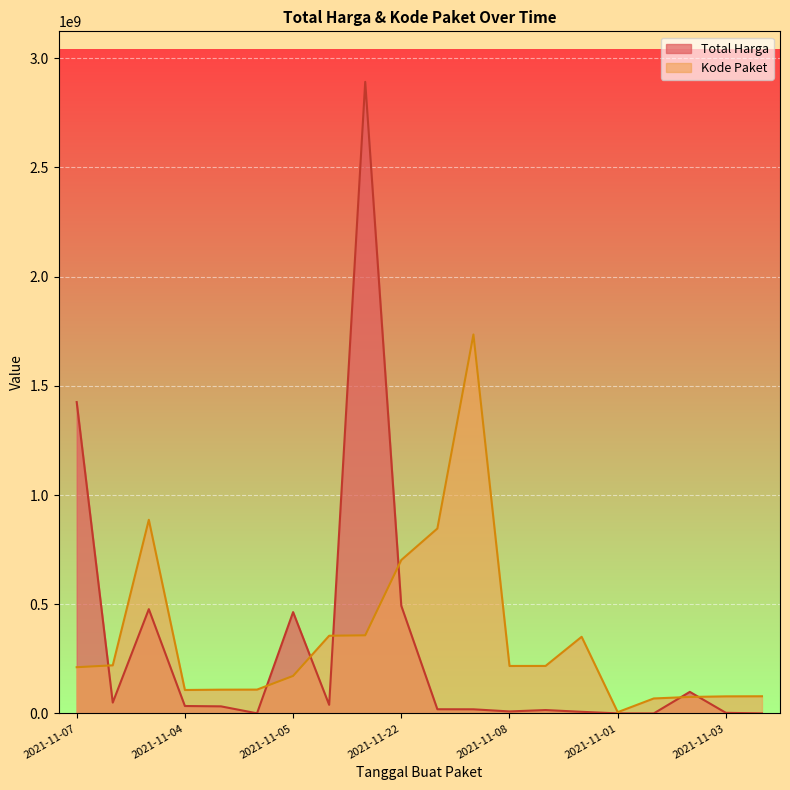

At which category does Kode Paket reach its first local valley?

2021-11-04